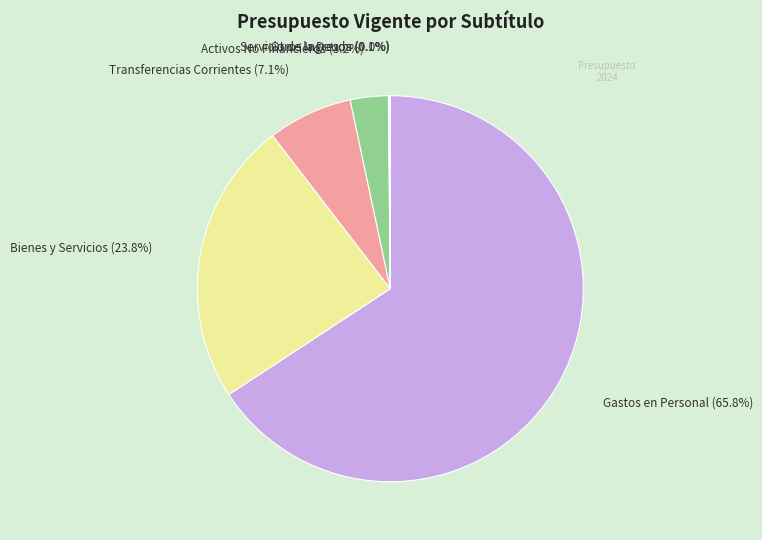

To the nearest percent, what is the average slice percentage?

17%